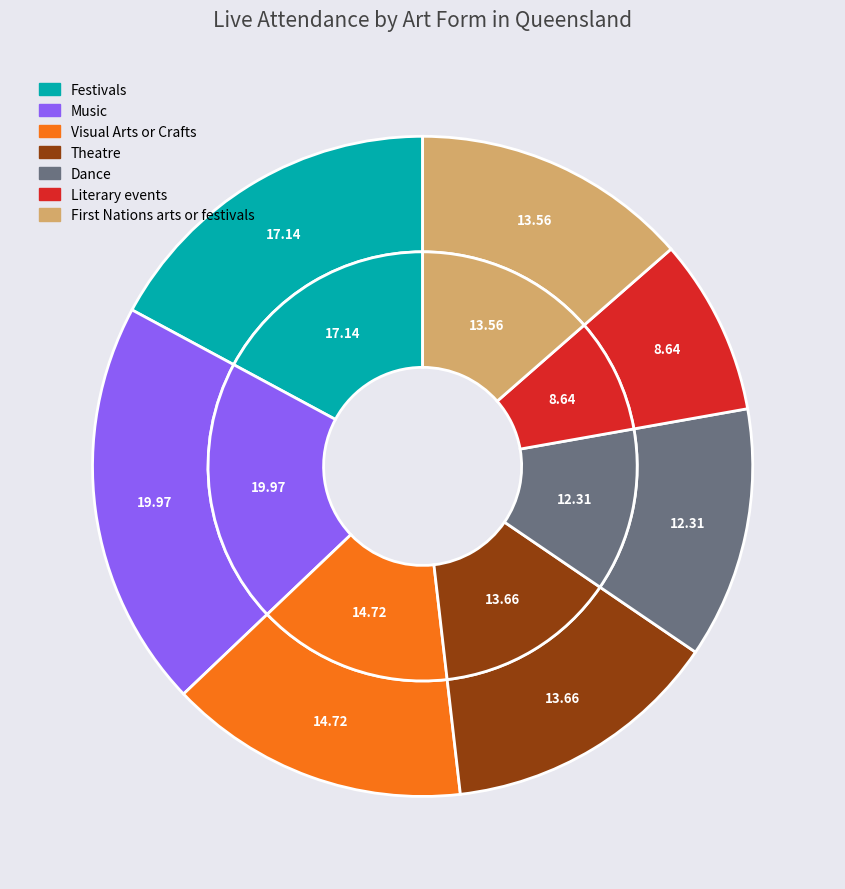

Does any single category account for the majority?

No